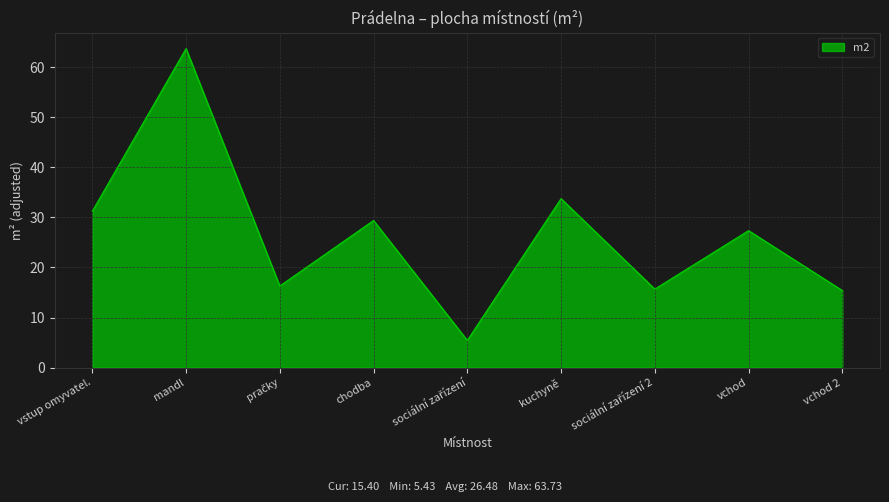

What position from the left is kuchyně?

6